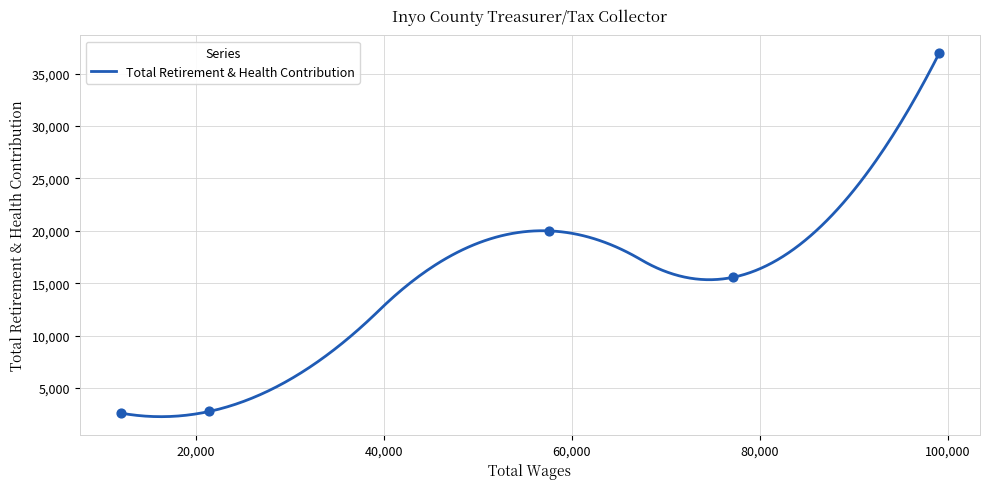

Which has a higher value, 21451 or 57593?

57593